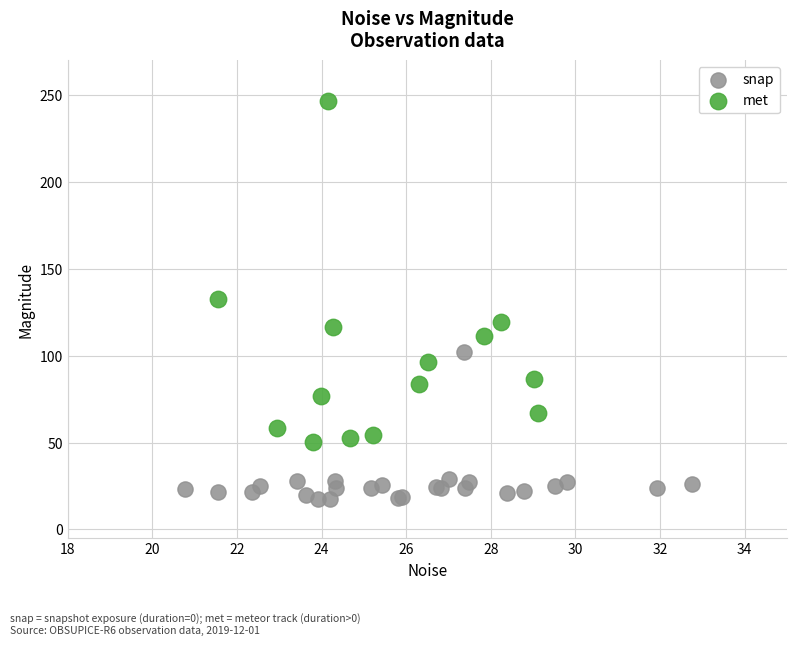

What are all the series names shown in the legend?

snap, met